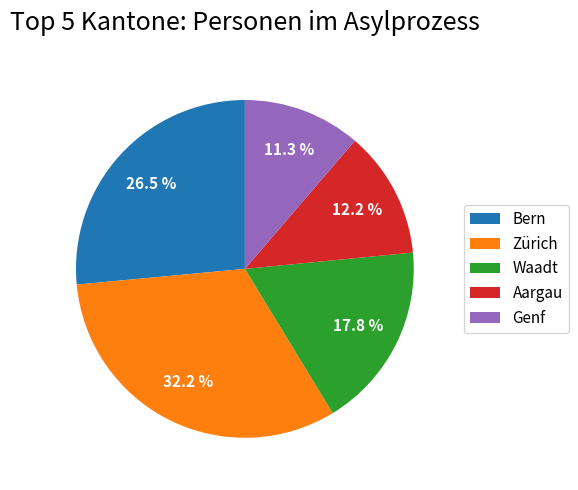

Rank the categories by value from lowest to highest.

Genf, Aargau, Waadt, Bern, Zürich